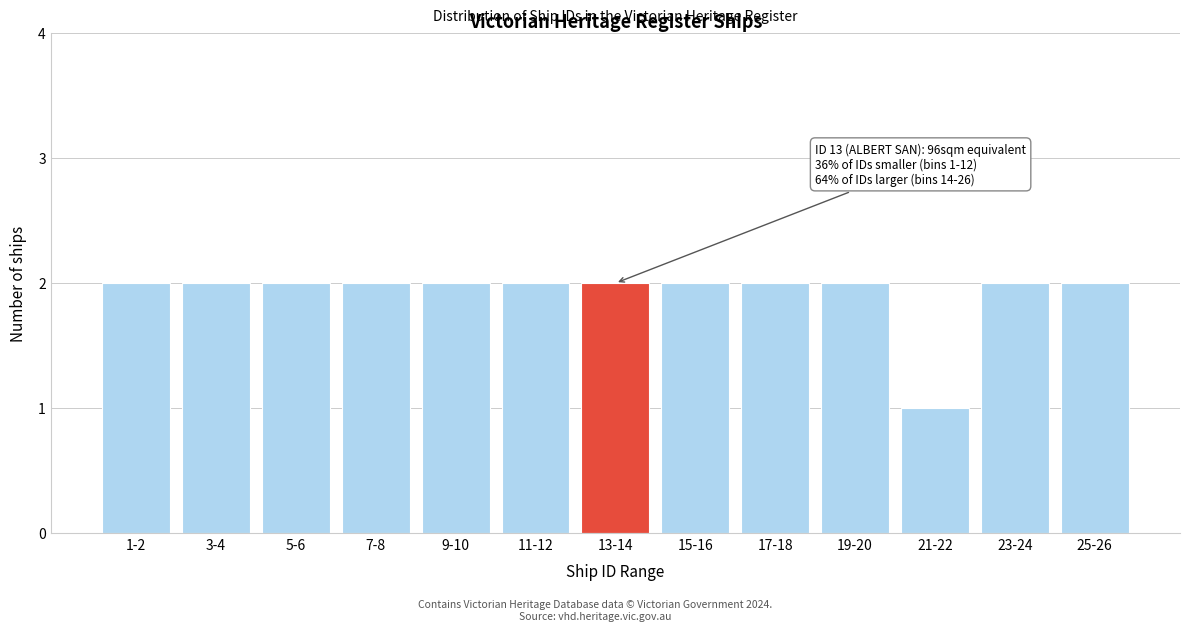

Reading right to left, list all the values displayed in this chart.

2	2	1	2	2	2	2	2	2	2	2	2	2